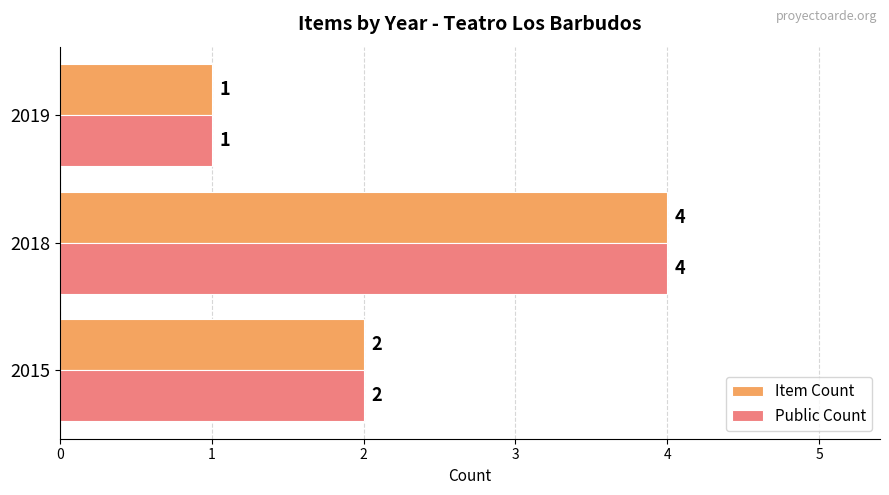

Where is Public Count nearest to the value 2?

2015